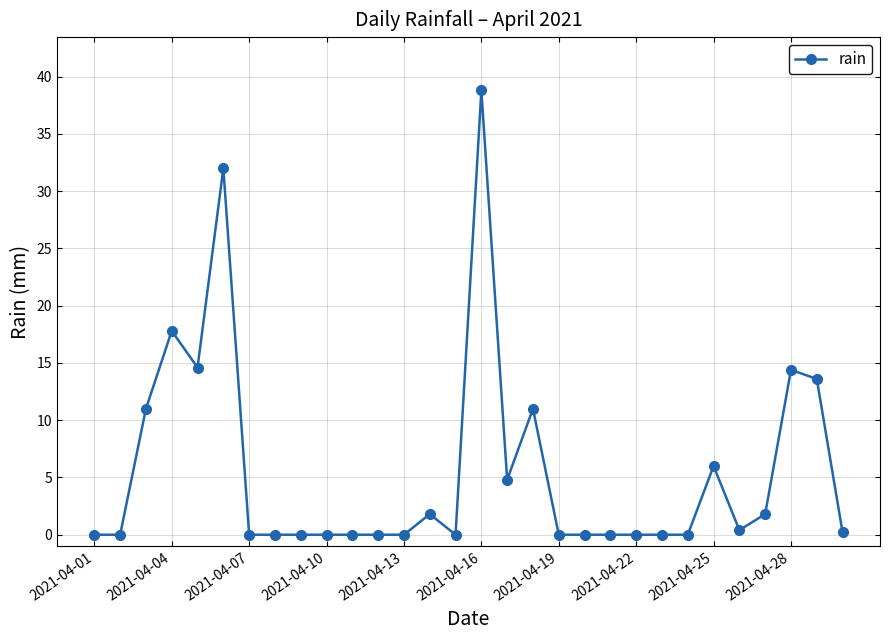

What is the difference between the maximum and minimum values?

38.8